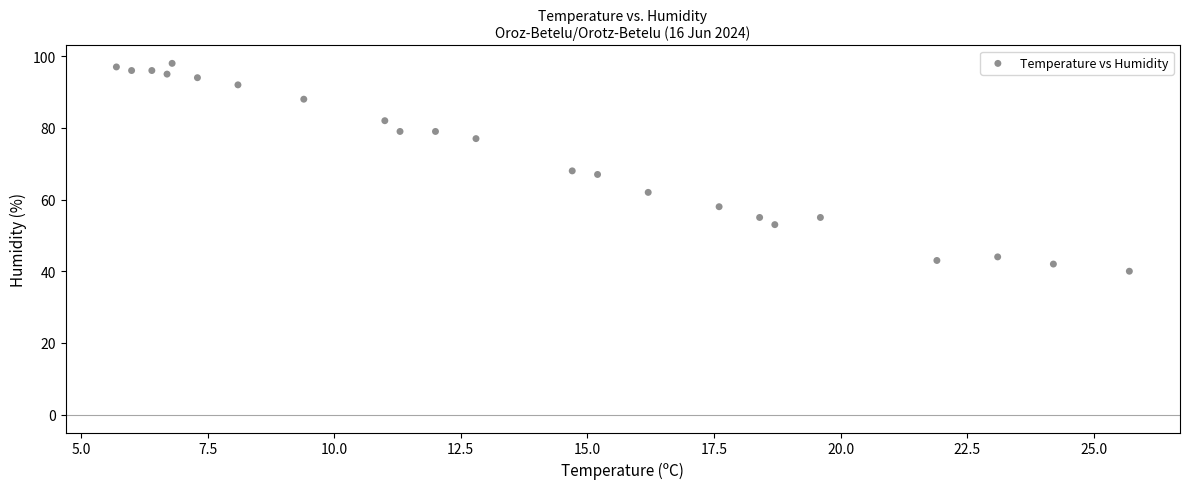

What is the range of Y values (max minus min)?

58